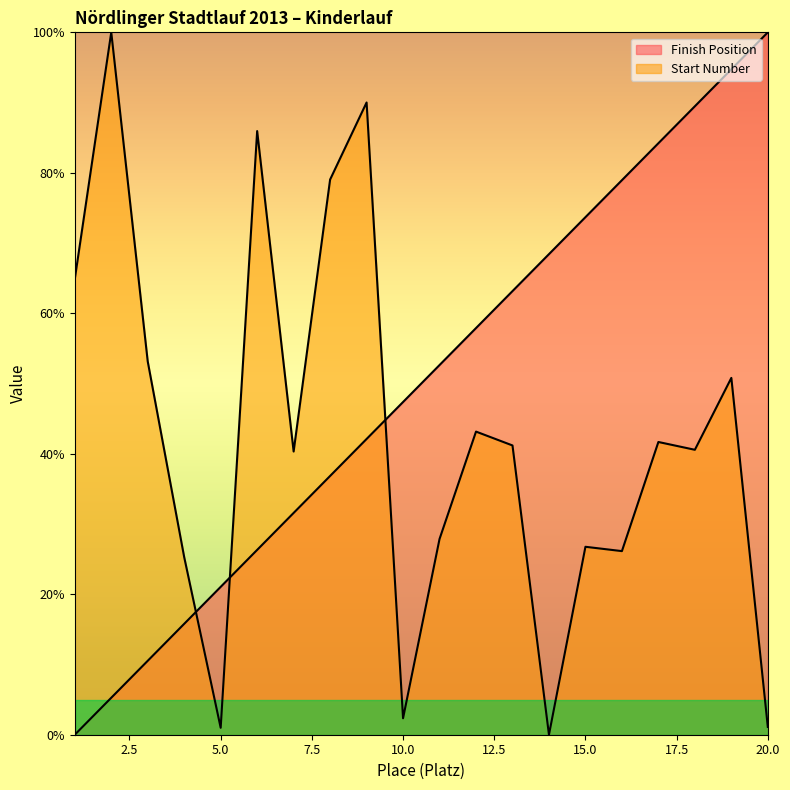

Between 4 and 3, which is larger?

4